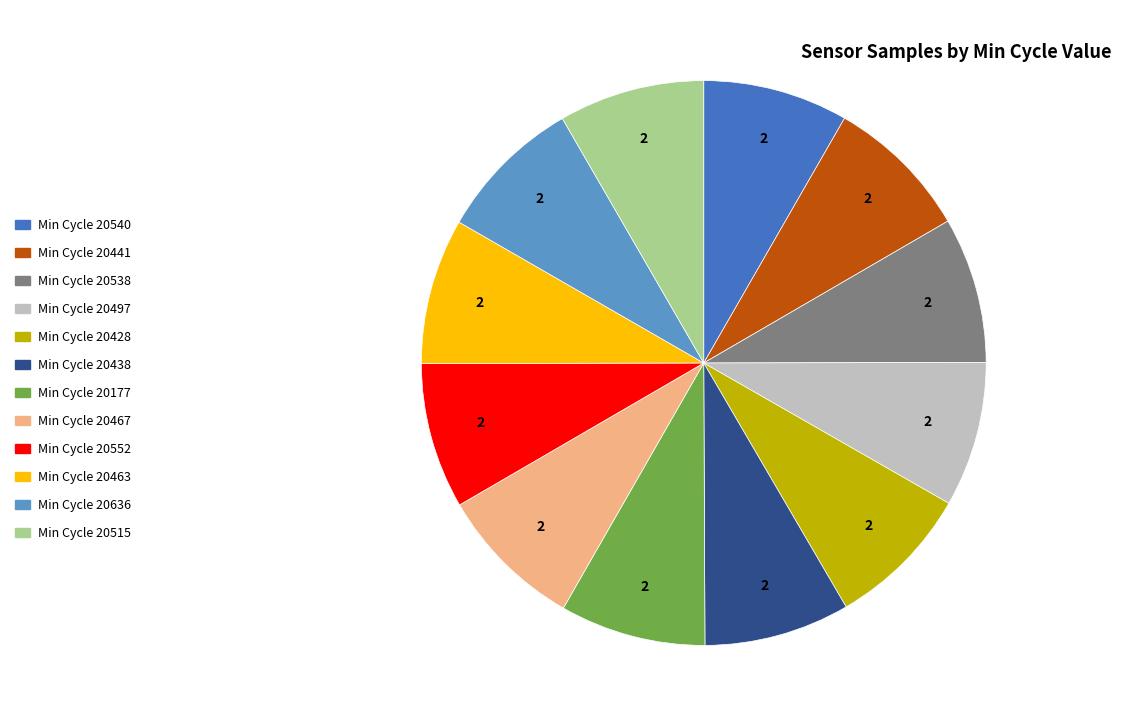

How many slices are in this pie chart?

12